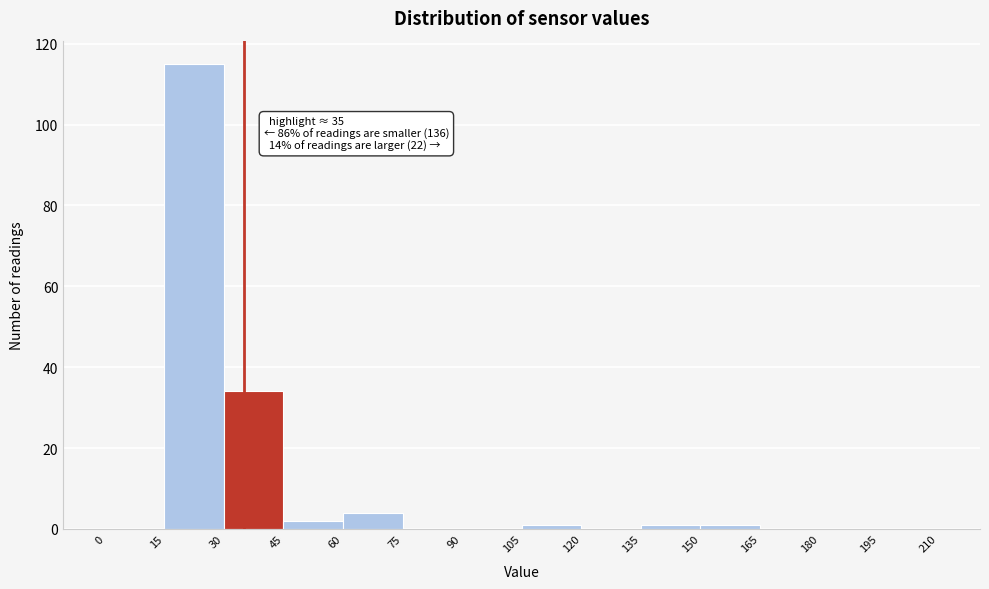

Which range on the x-axis has the tallest bar?

15 to 30